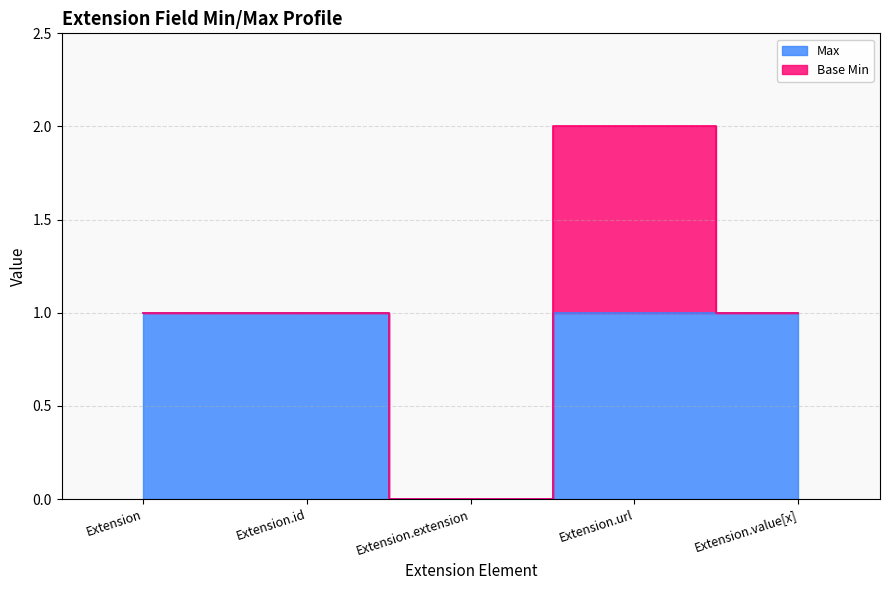

True or false: the data shows 2 at Extension.url.

False